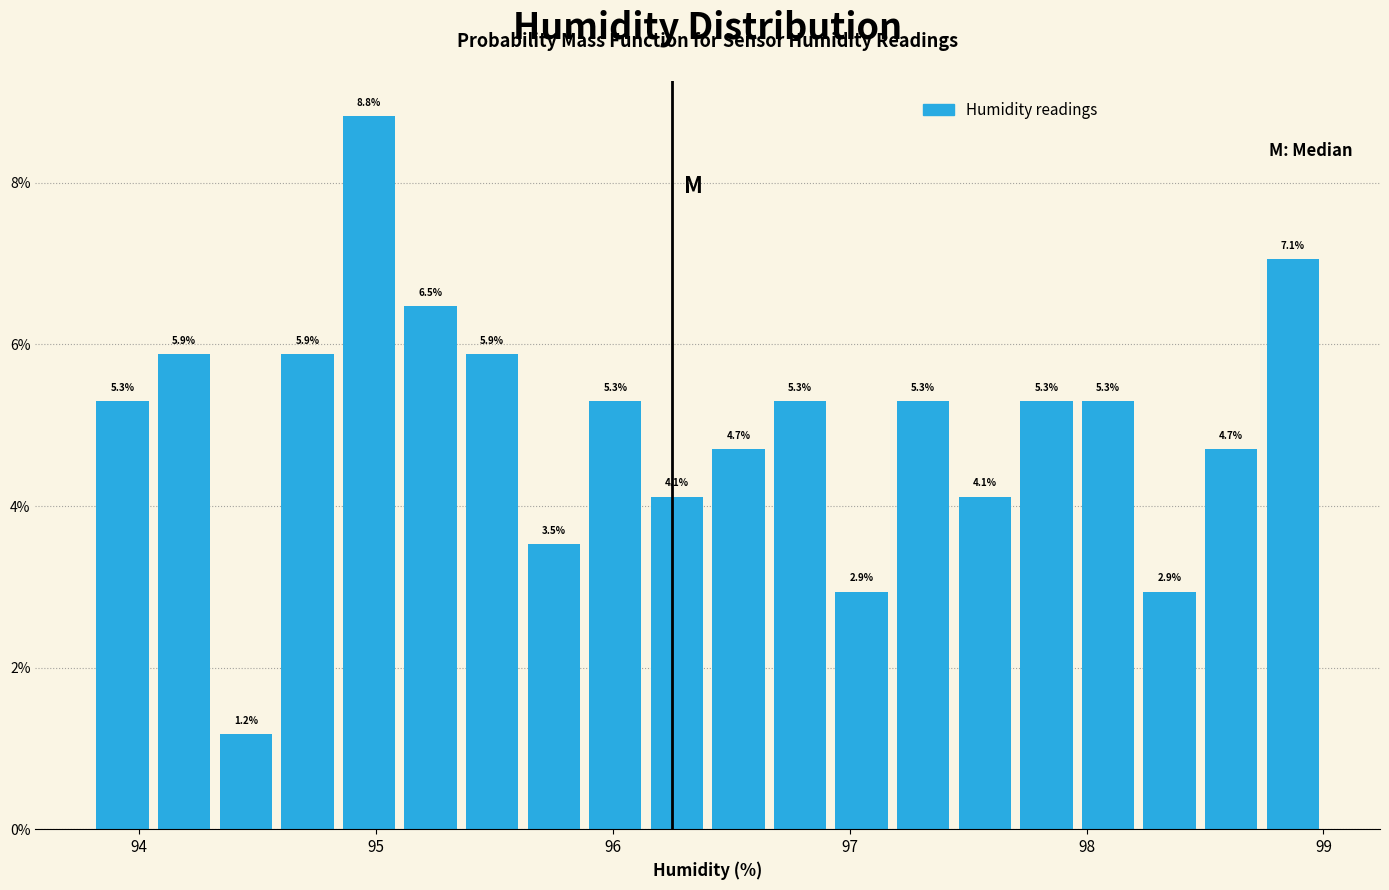

Around what value on the x-axis is the tallest bar? Give the approximate position of its centre, as read against the axis.

95.0